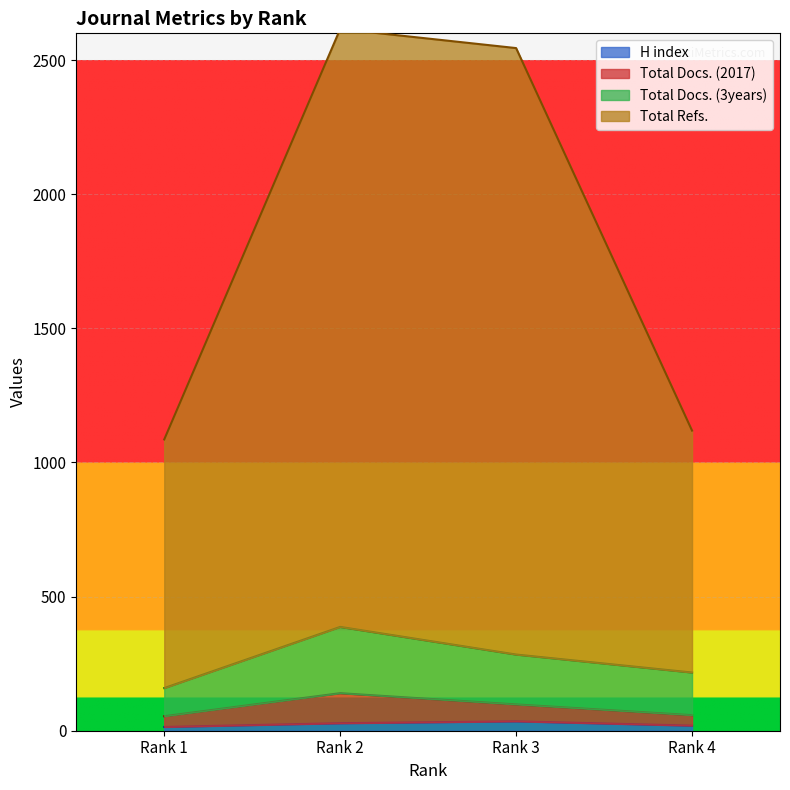

How many values in the Total Docs. (3years) series exceed 284?

1